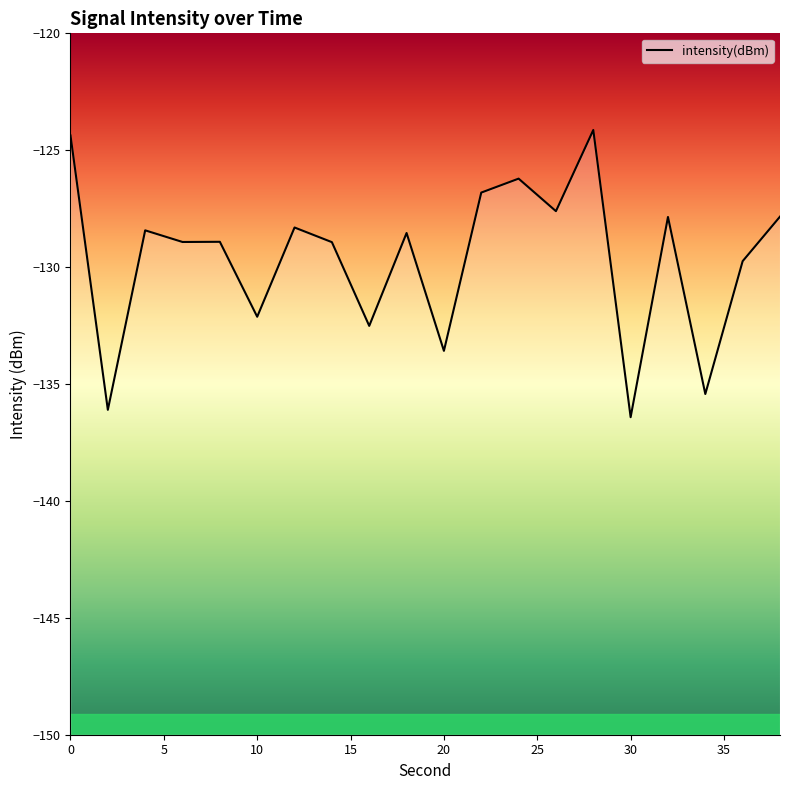

At which category does the data reach its first local valley?

2